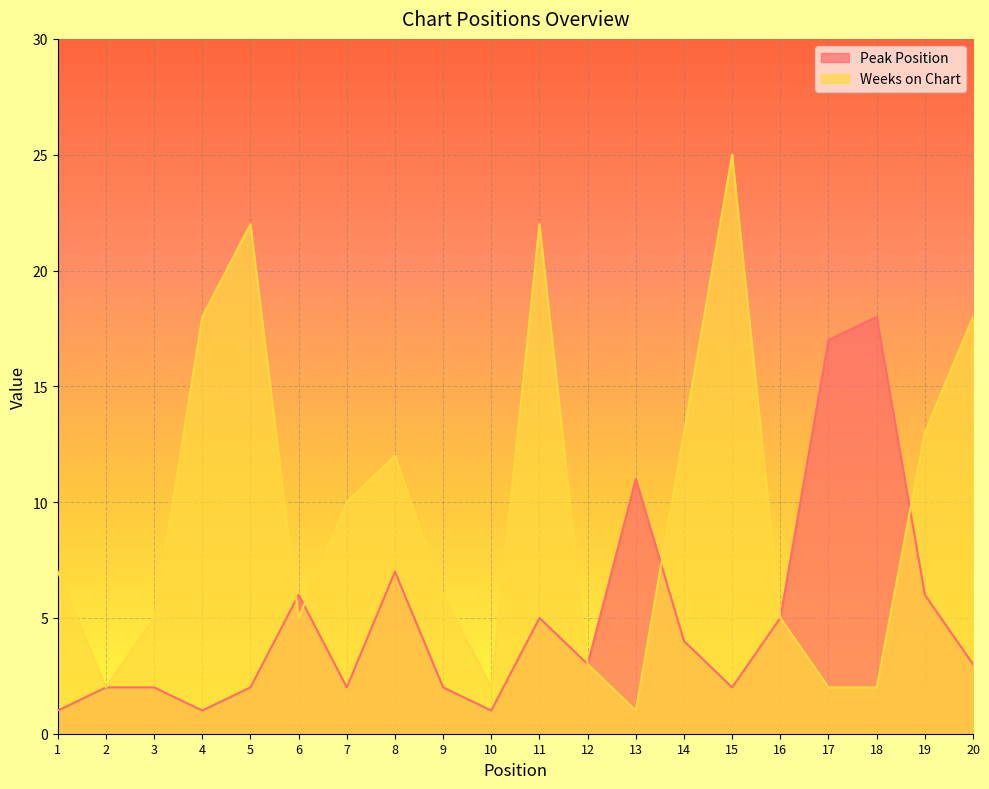

At which label is Peak Position closest to 9?

8